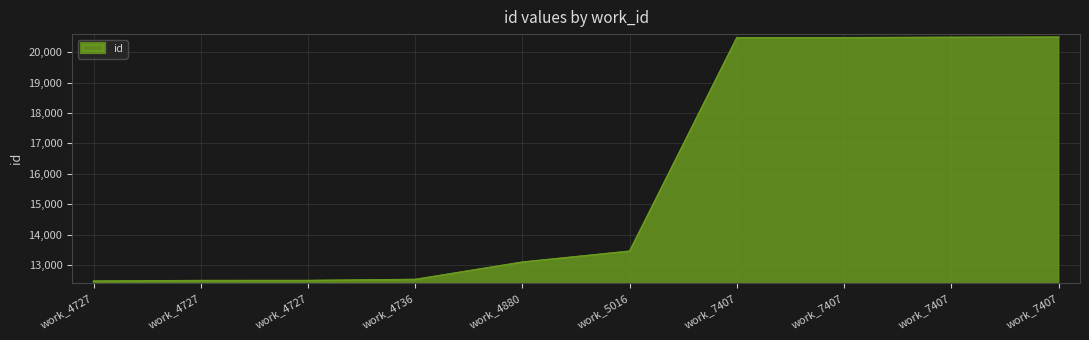

Does the chart display data point markers on the line(s)?

No